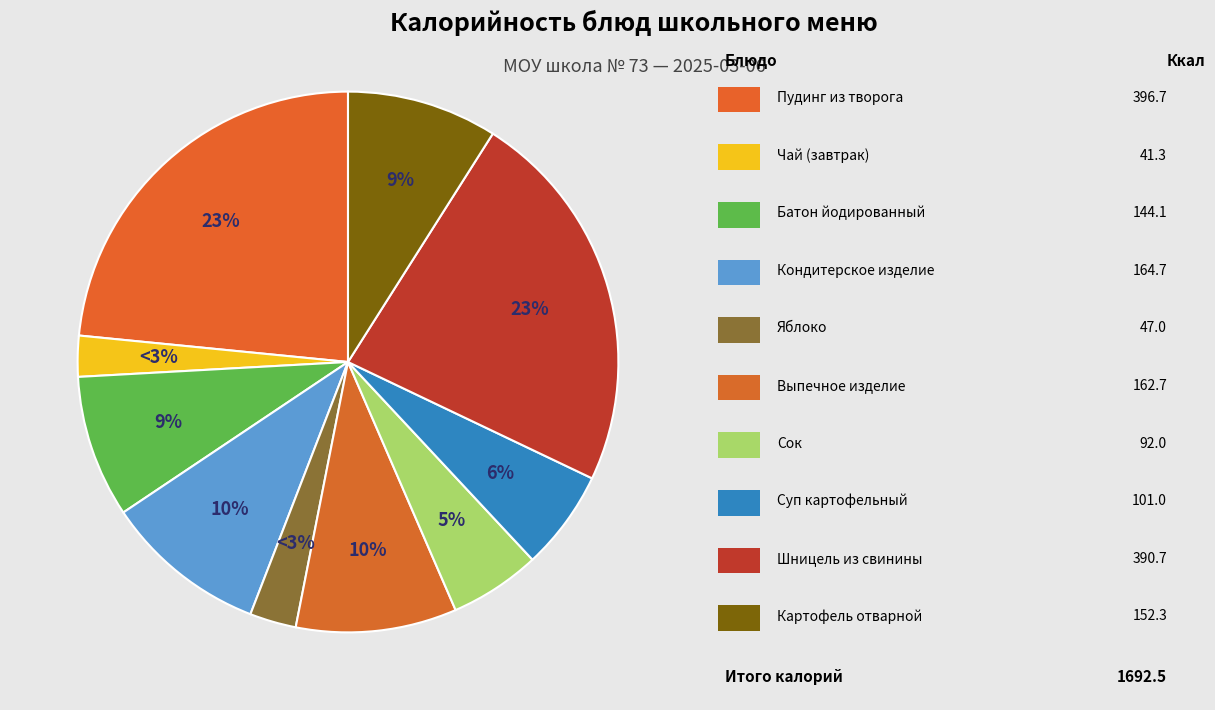

Which category has the smallest portion of the pie?

Чай (завтрак)